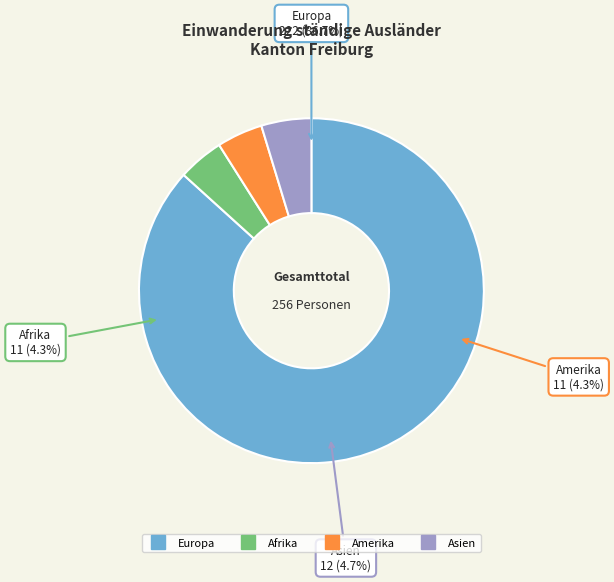

To the nearest percent, what is the difference between the largest and smallest slice percentages?

82%